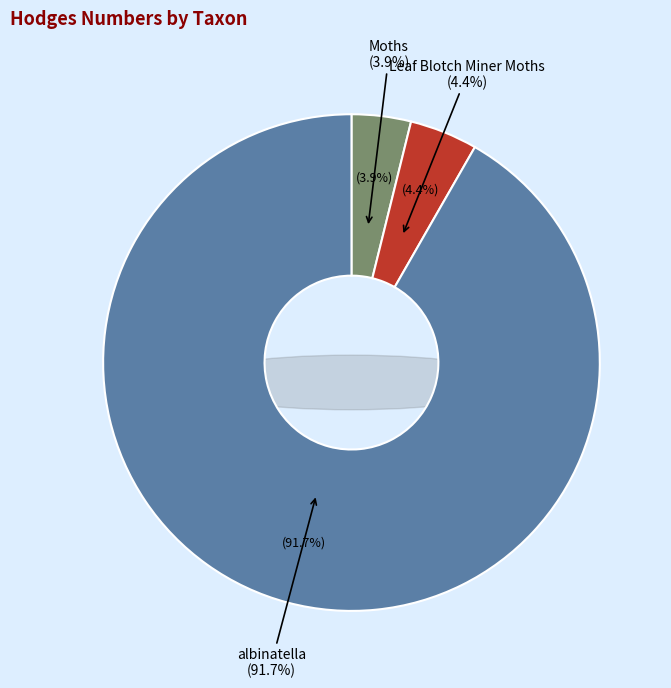

Does any single category account for the majority?

Yes